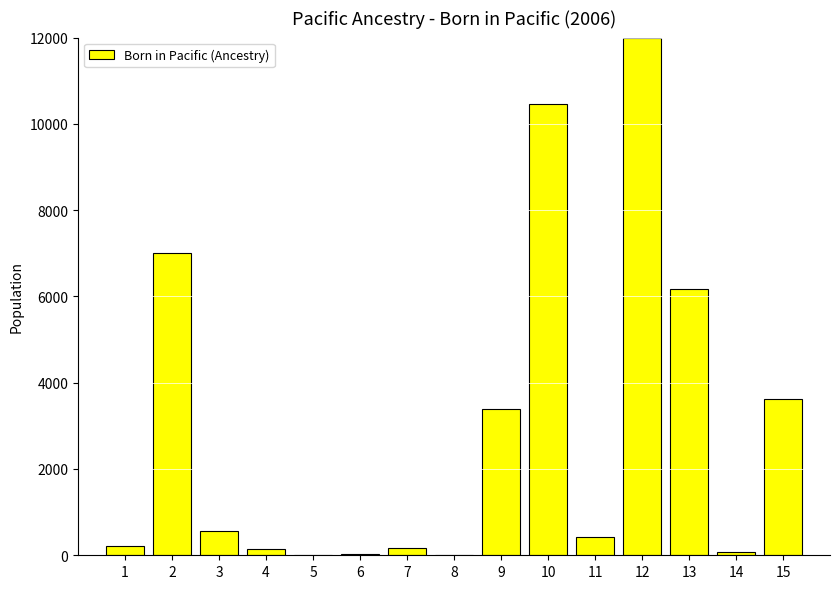

What value does the data have at 6, to the nearest 10?

20